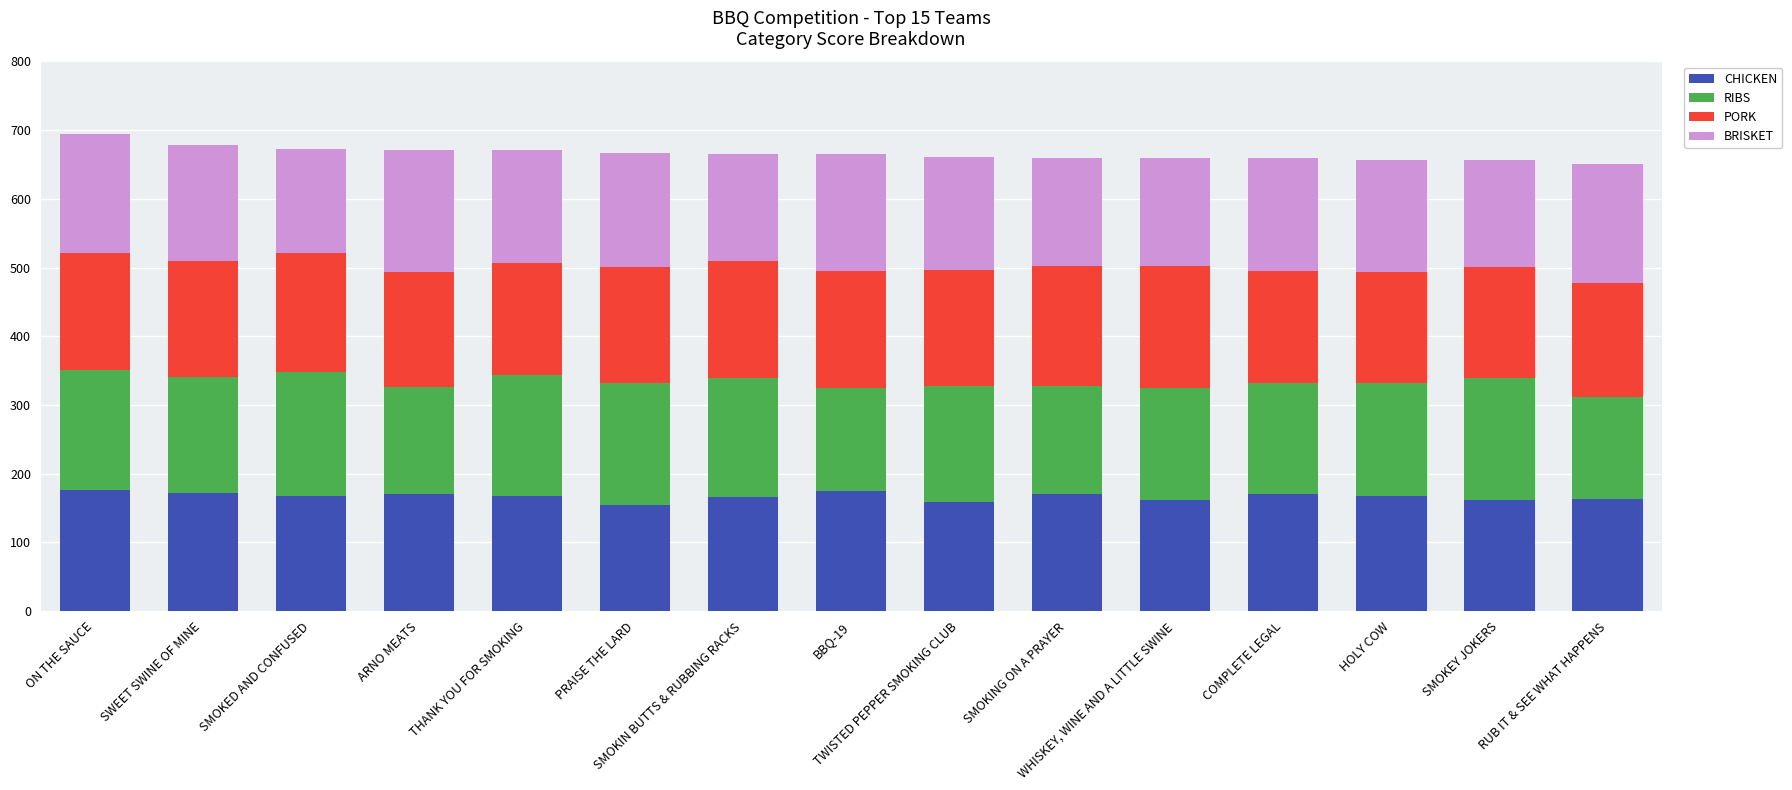

What is the highest value of the CHICKEN series?

176.6